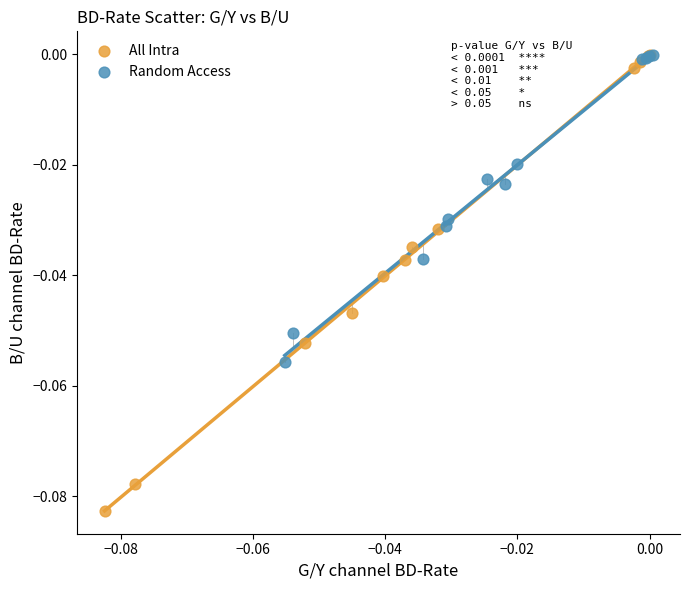

Which series contains the lowest Y value?

All Intra